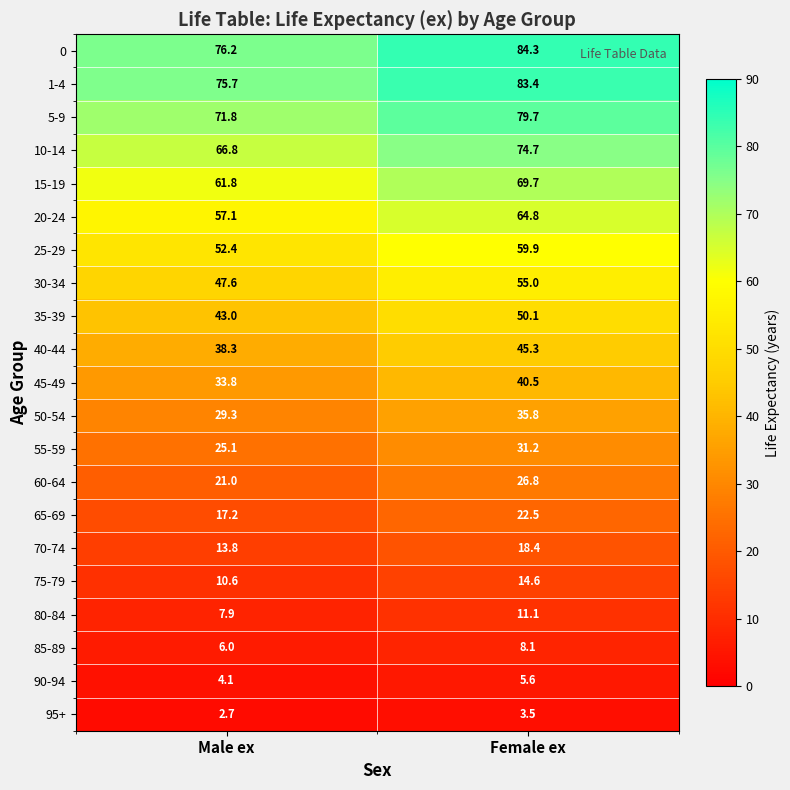

True or false: 25-29 has a value of 52.4 at Male ex.

True